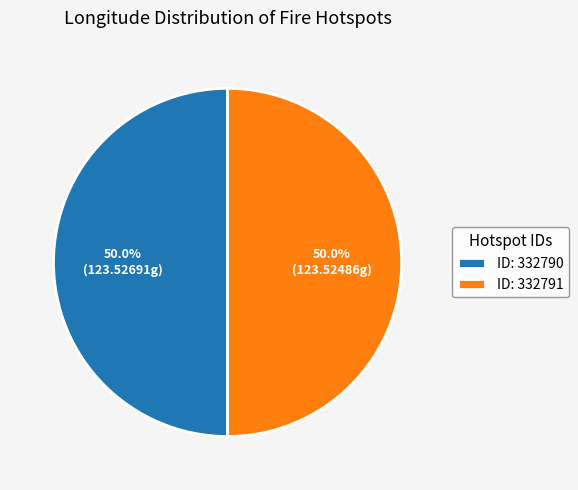

What percentage do ID: 332791 and ID: 332790 together represent?

100.0%